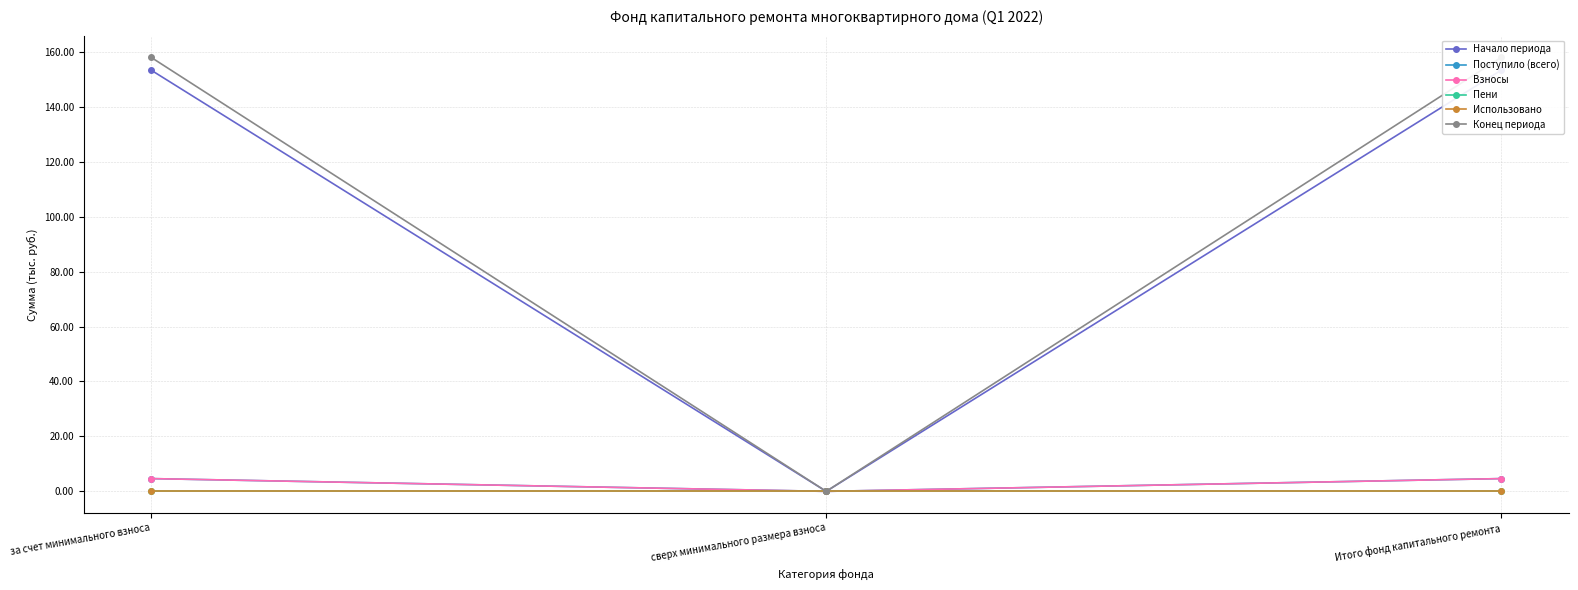

How many distinct data groups are displayed?

6